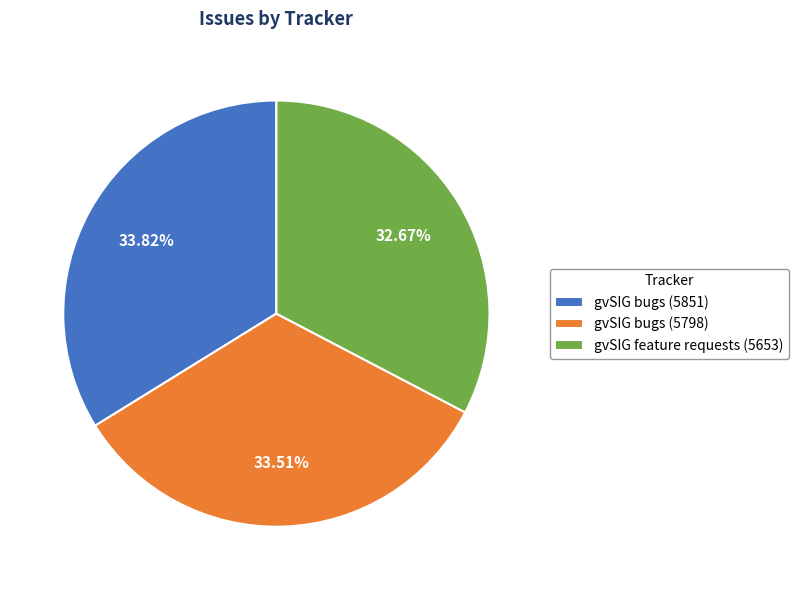

Is it true that gvSIG bugs (5798) is 34% of the pie?

True